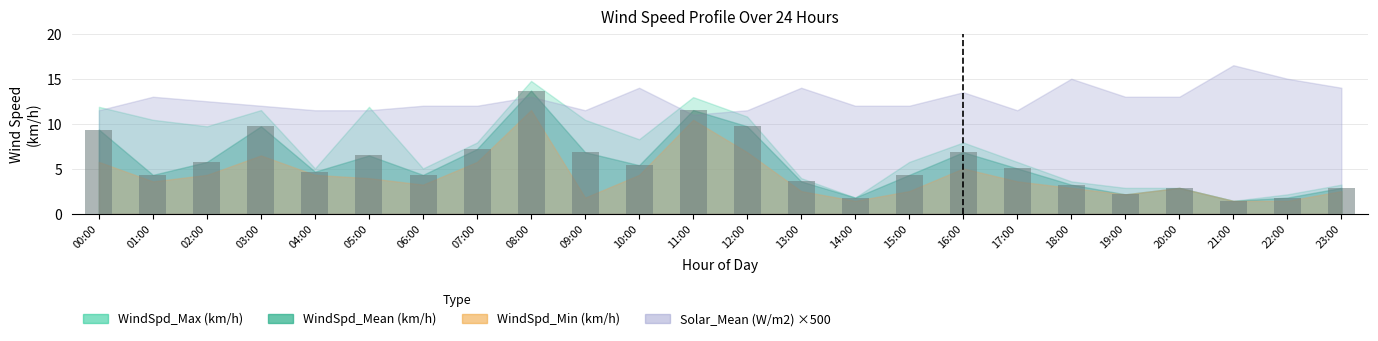

What is the label of the 2nd bar from the right?

22:00